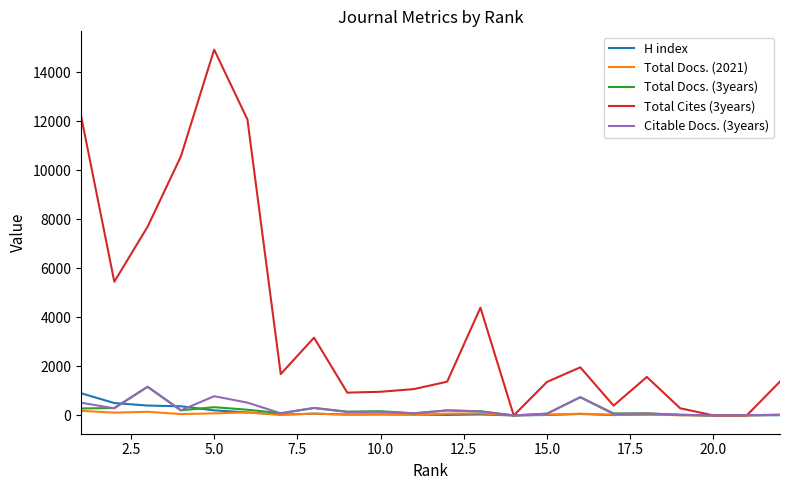

What is the highest value of the H index series?

906